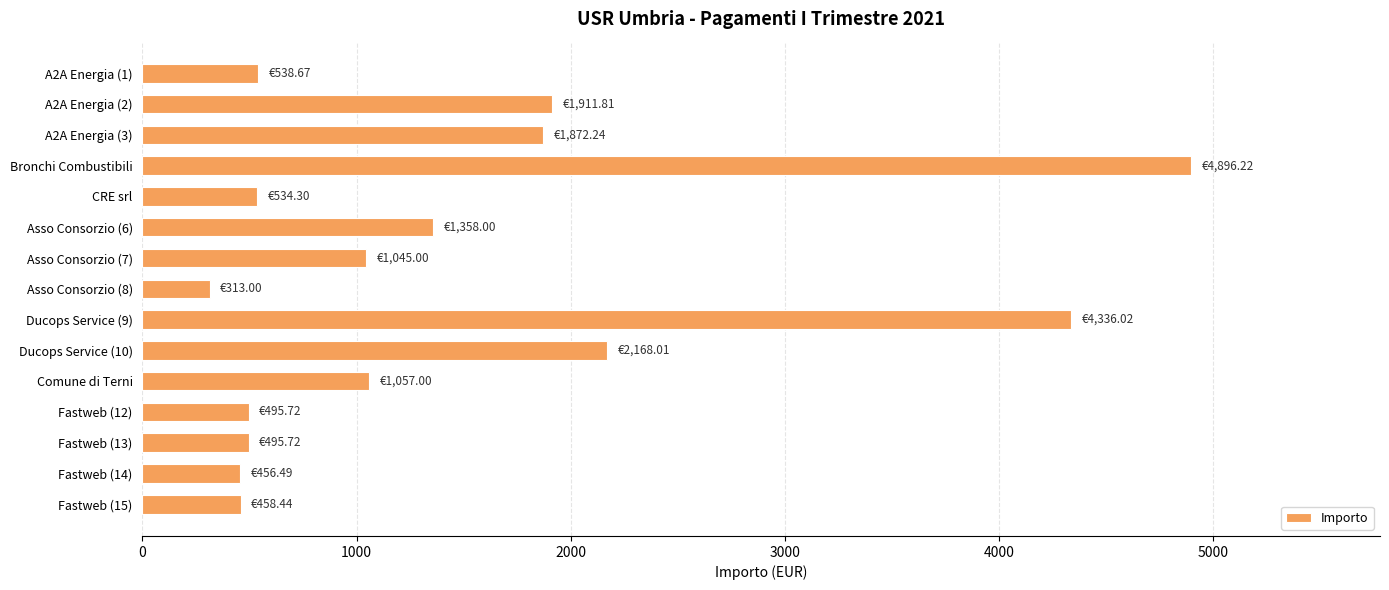

What is the maximum value shown in the chart?

4896.2